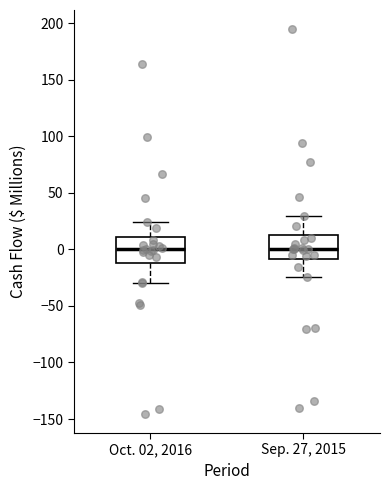

Reading left to right, transcribe this box plot: for each box, give where its median line is, the range the box spans, and where its two whiskers end, as read against the y-axis. The values are not printed on the chart, so give them approximately, as read against the axis.

Oct. 02, 2016: median 0, box -10 to 10, whiskers -30 to 25
Sep. 27, 2015: median 0, box -10 to 15, whiskers -25 to 30